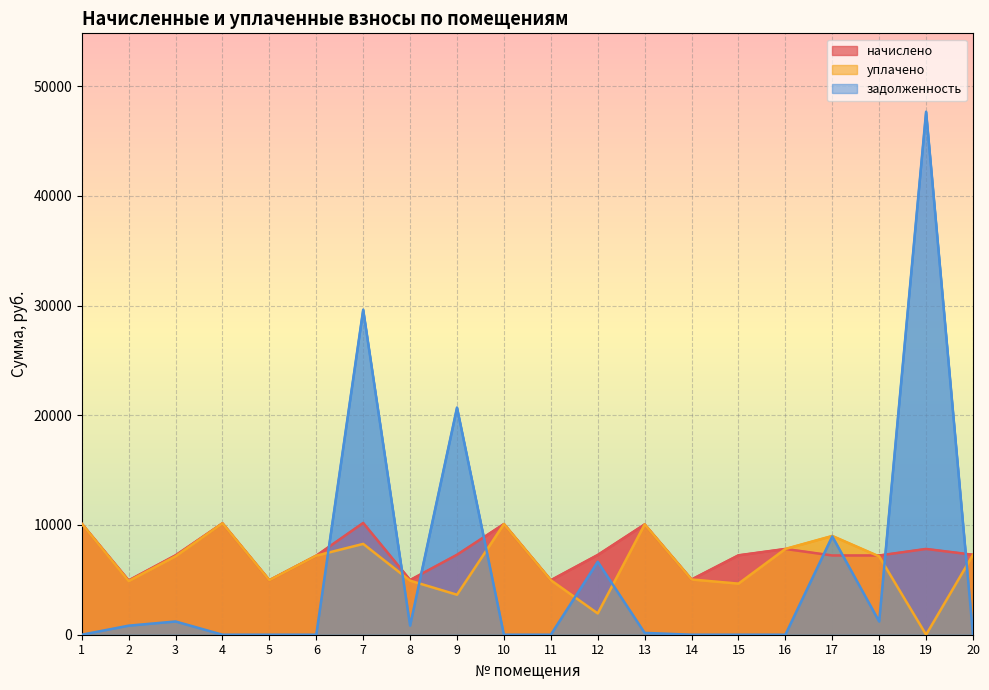

Is the value of задолженность at 12 greater than the value of уплачено at 2?

Yes